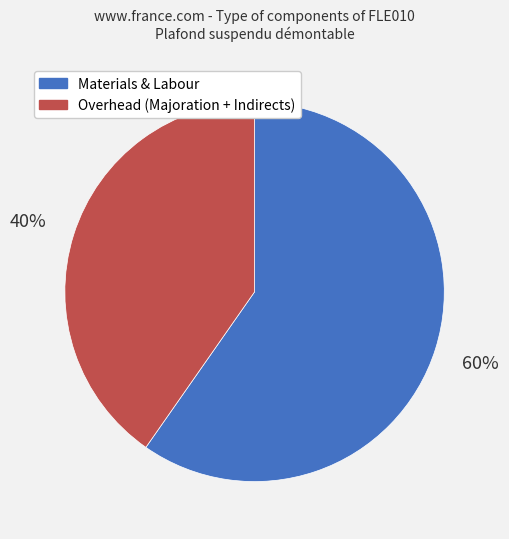

Which slice is the largest?

Materials & Labour